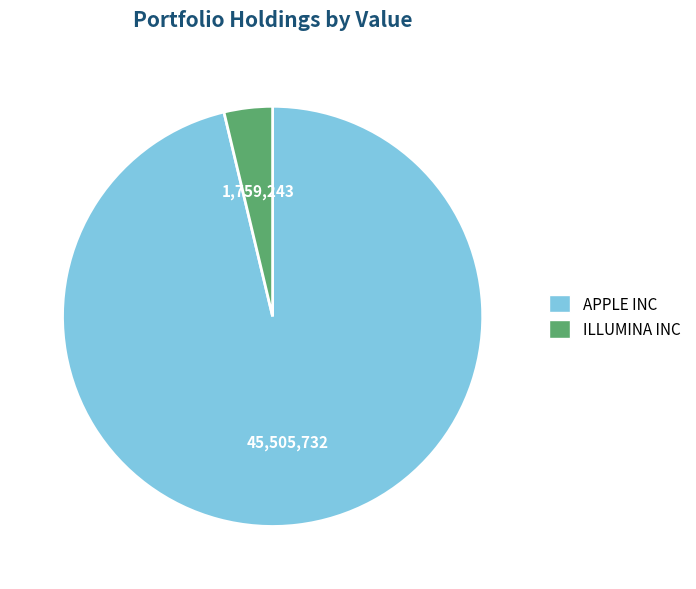

Between APPLE INC and ILLUMINA INC, which is larger?

APPLE INC